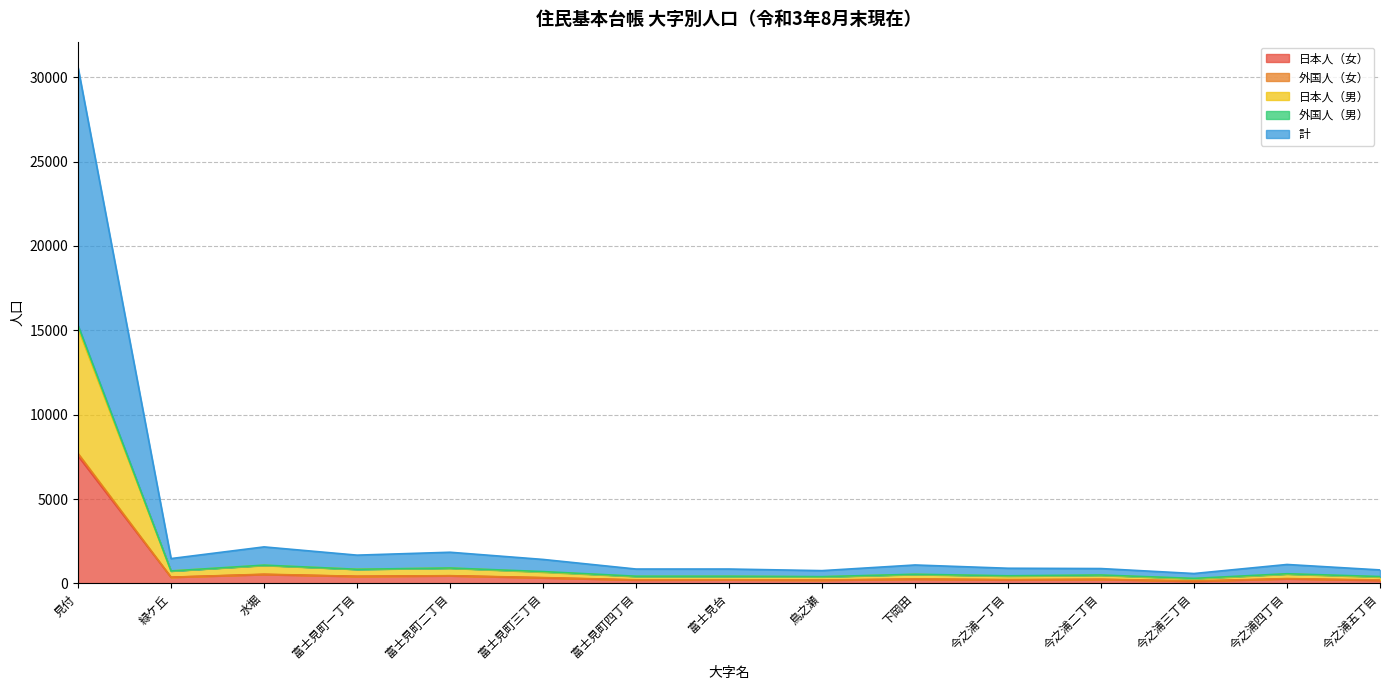

What is the label of the 6th point from the left?

富士見町三丁目